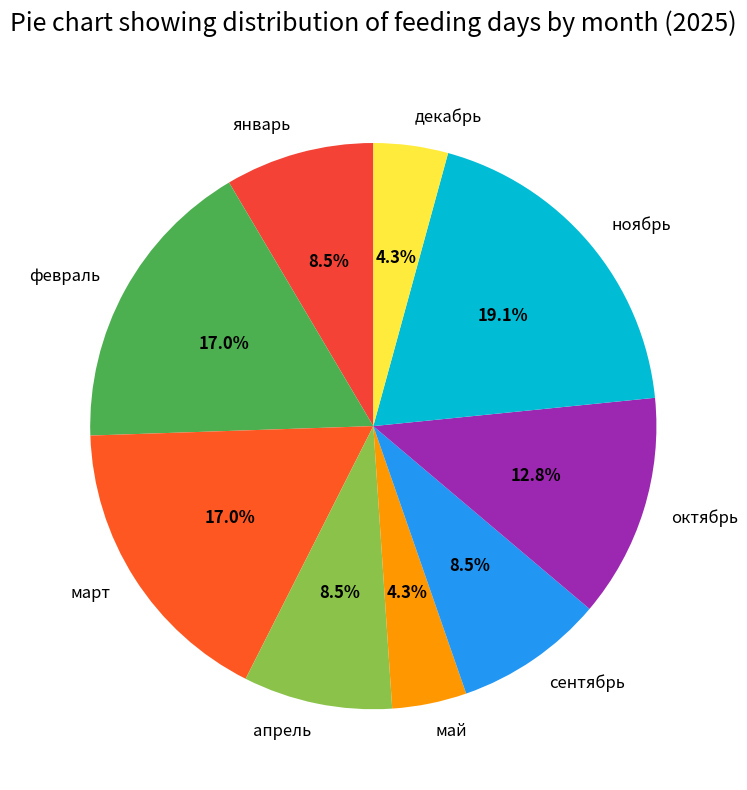

What is the largest slice in the pie chart?

ноябрь